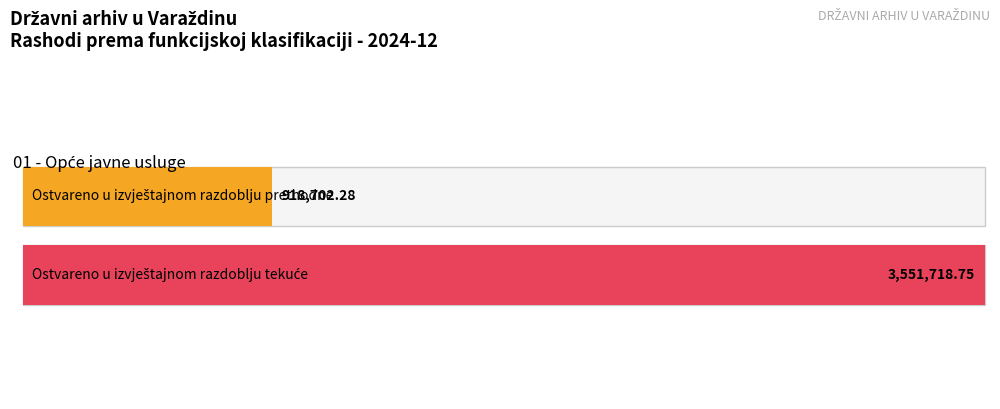

What is the sum of all Ostvareno u izvještajnom razdoblju prethodne values?

918702.3